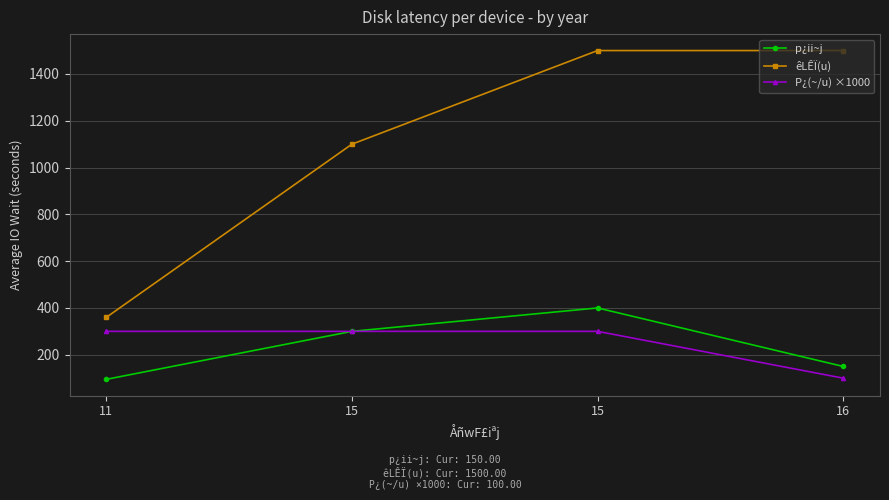

True or false: êLÊÏ(u) and p¿ii~j intersect in this chart.

False